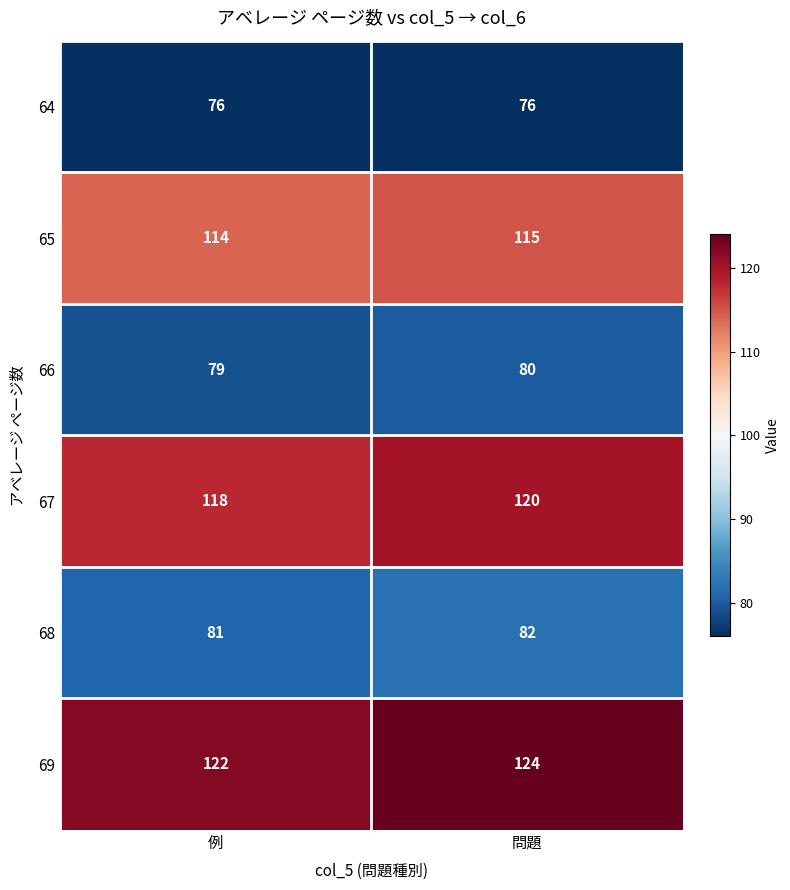

What is the sum of the 69 values at 例 and 問題?

246